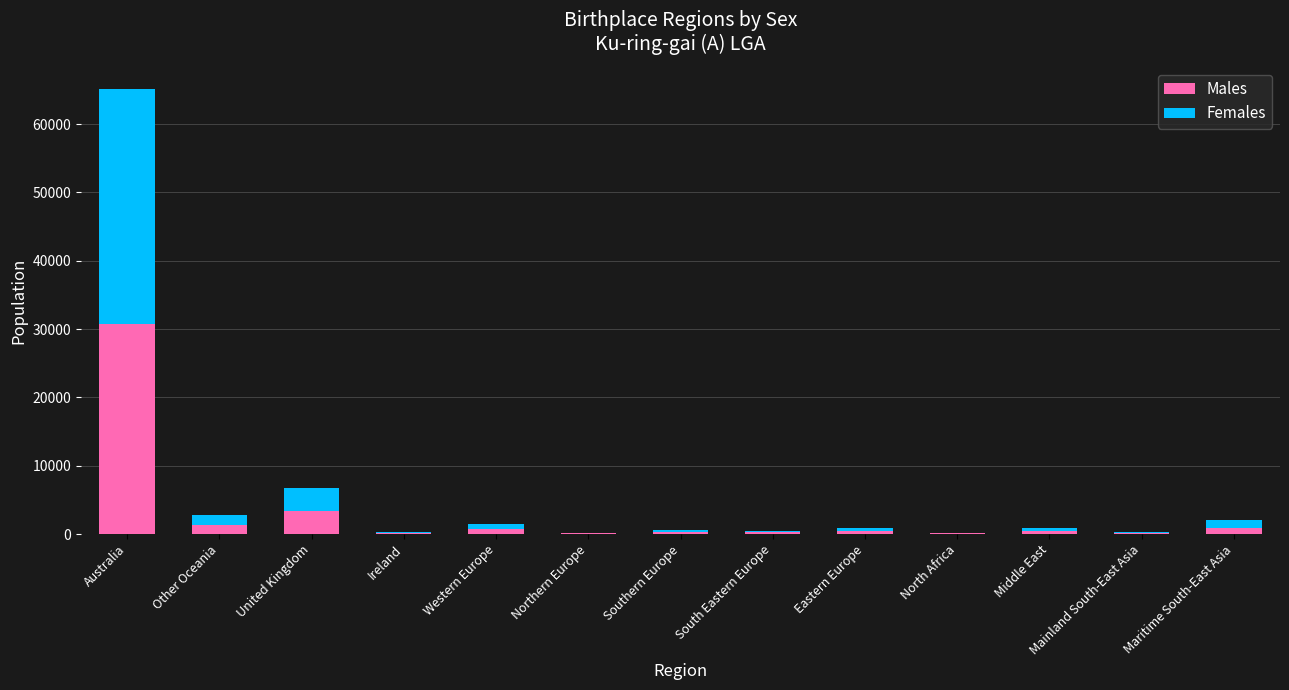

Where is Males nearest to the value 15437?

United Kingdom